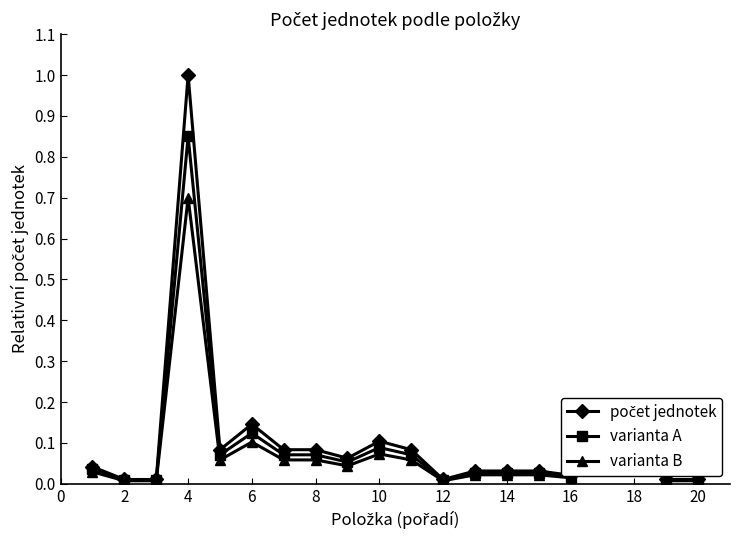

What is the highest value of the varianta B series?

0.7